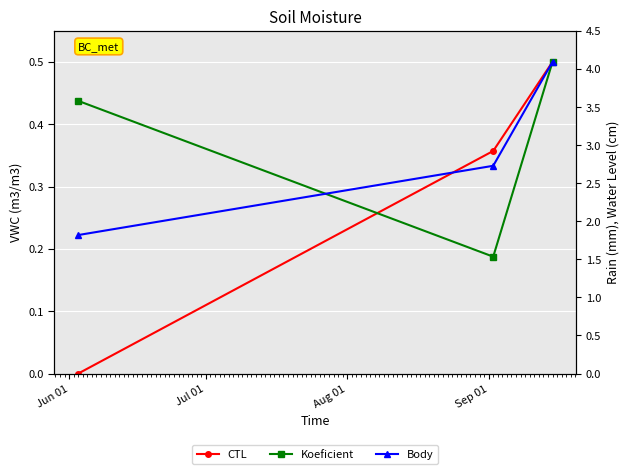

What is the maximum value for Koeficient?

0.5